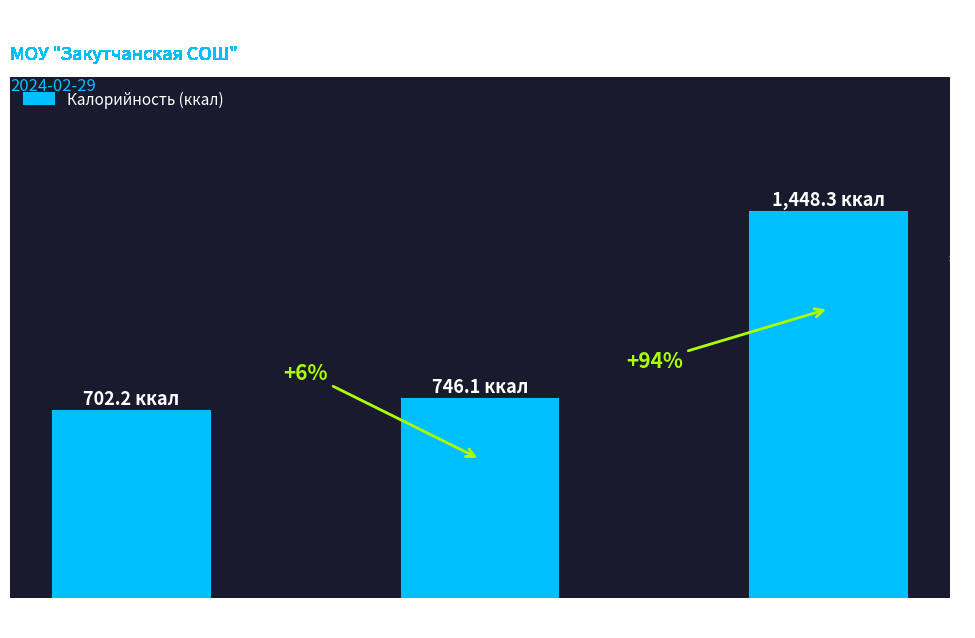

List the labels in order of value, largest first.

Итого, Обед, Завтрак